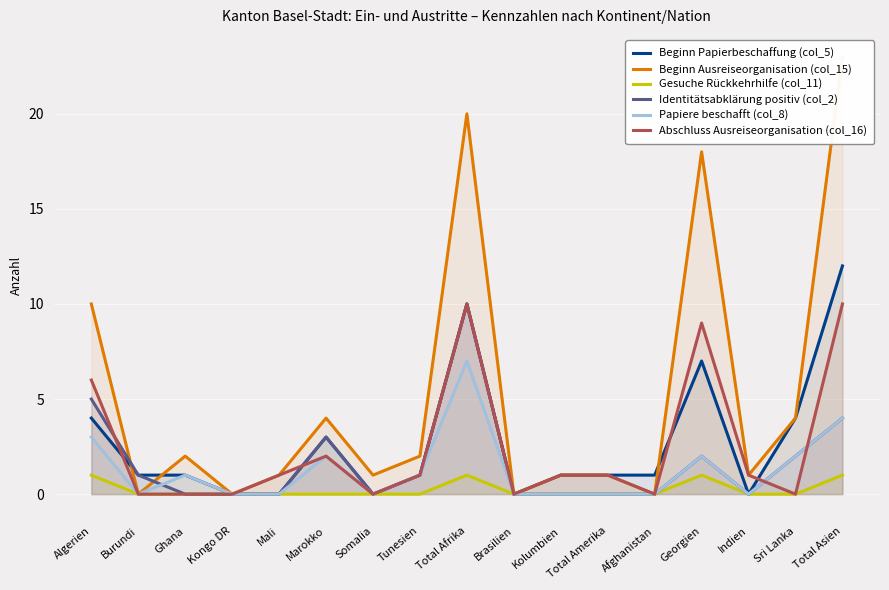

At which category is the sum across all series the highest?

Total Afrika